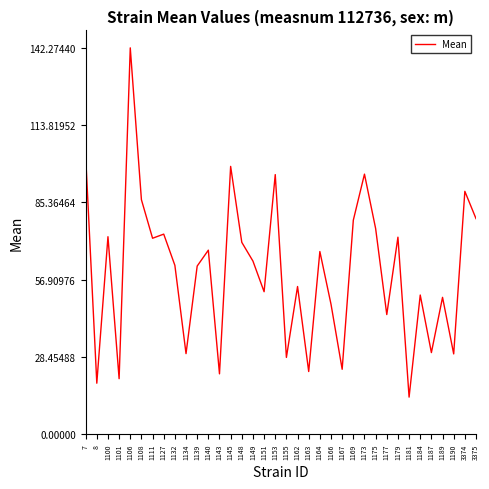

Which category has the highest value across all series?

1106